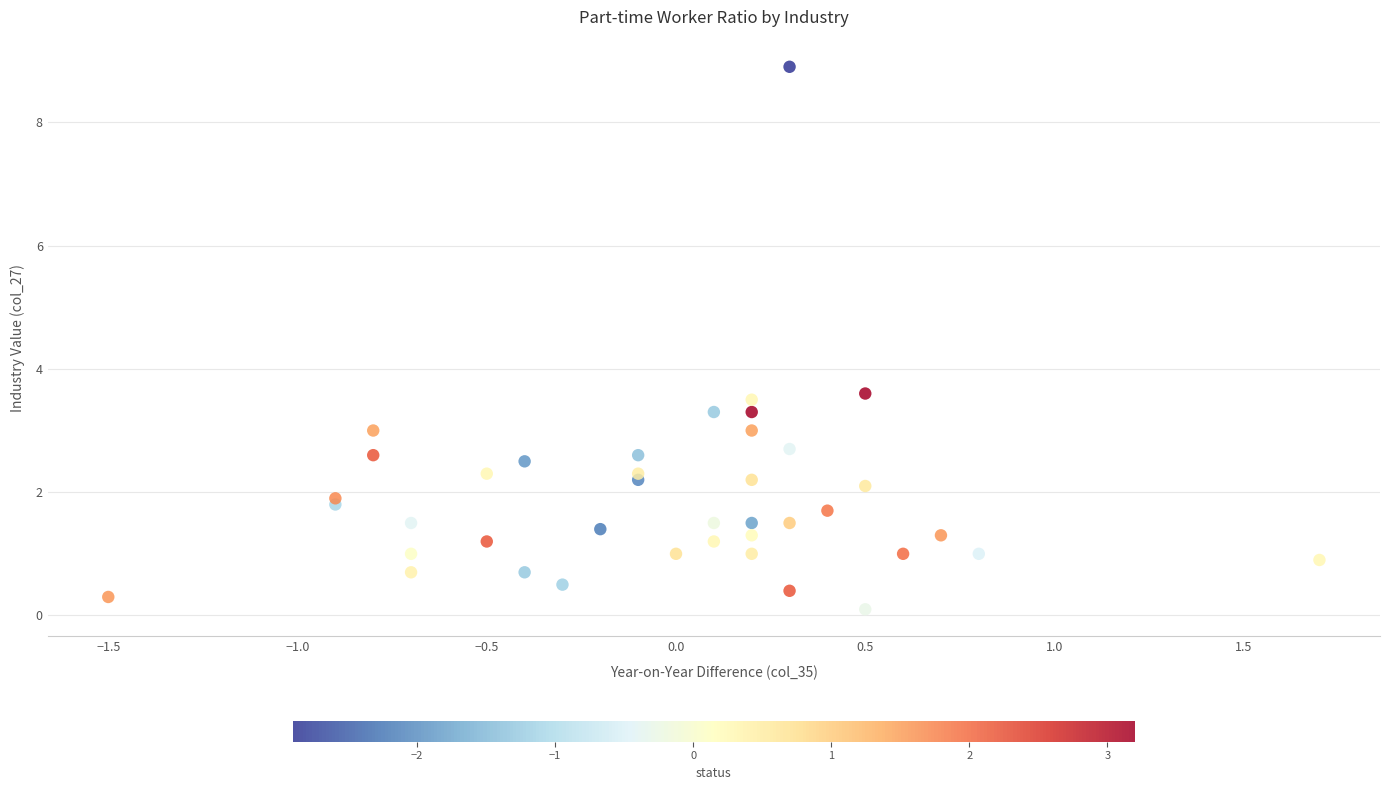

What is the range of Y values (max minus min)?

8.8